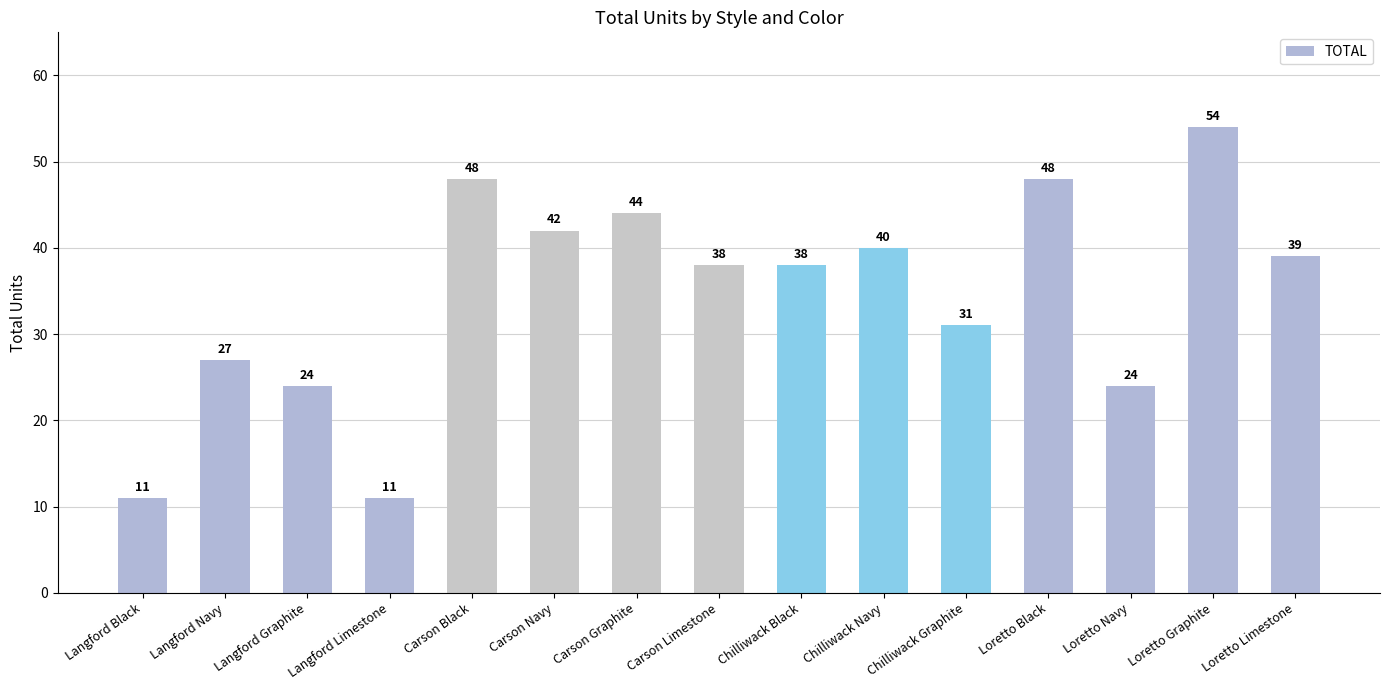

Reading left to right, extract all data points from this chart.

Langford Black=11	Langford Navy=27	Langford Graphite=24	Langford Limestone=11	Carson Black=48	Carson Navy=42	Carson Graphite=44	Carson Limestone=38	Chilliwack Black=38	Chilliwack Navy=40	Chilliwack Graphite=31	Loretto Black=48	Loretto Navy=24	Loretto Graphite=54	Loretto Limestone=39